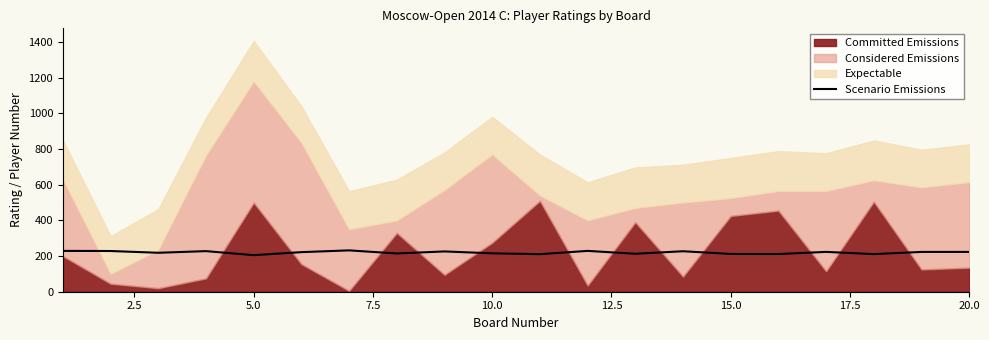

Count the number of categories in the chart.

20